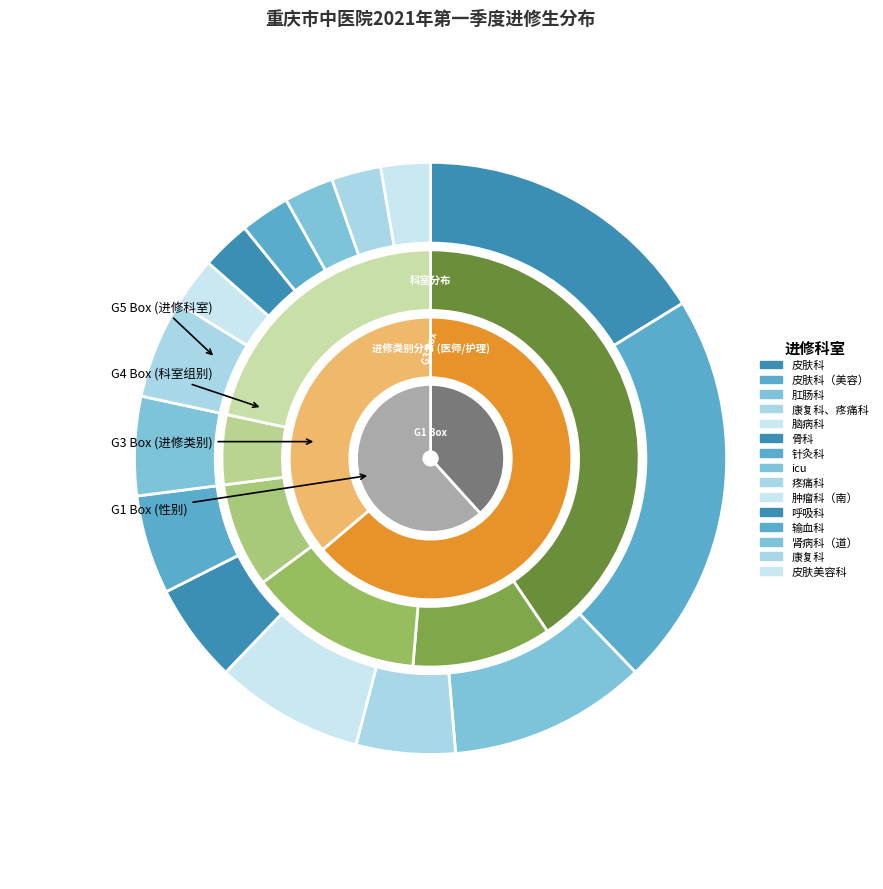

To the nearest percent, what is the combined percentage of 康复科、疼痛科 and 肛肠科?

16%